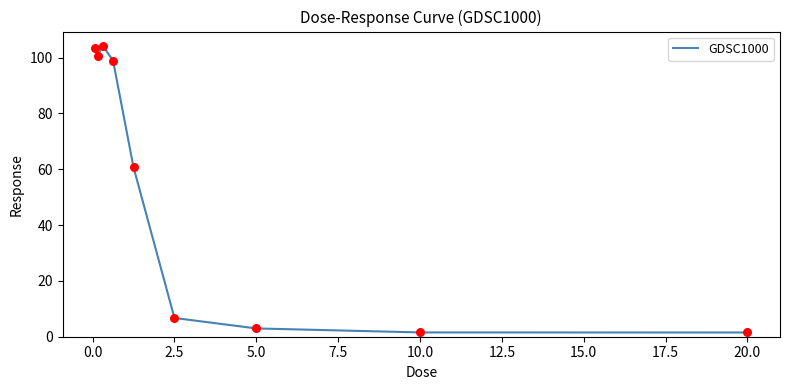

What is the maximum value shown in the chart?

104.2